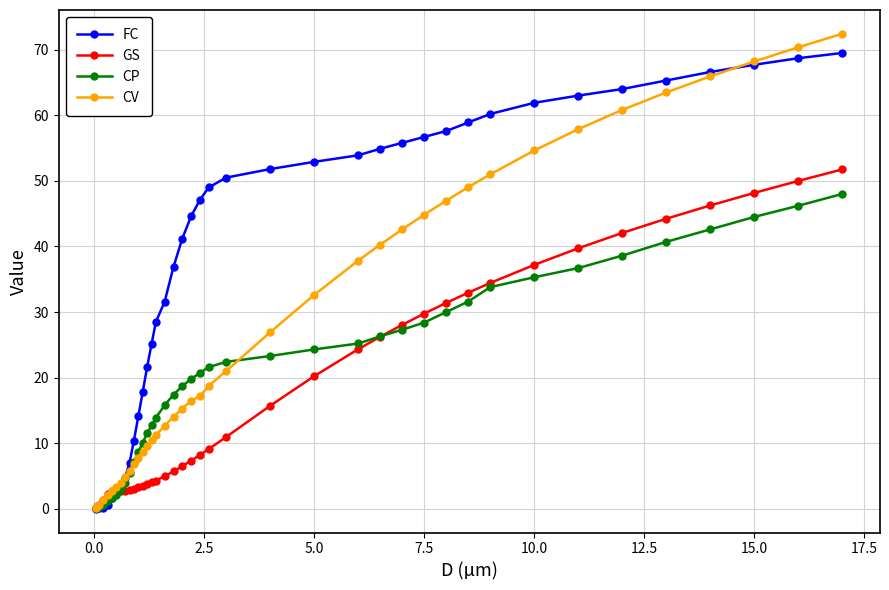

Which series has the widest spread of values?

CV